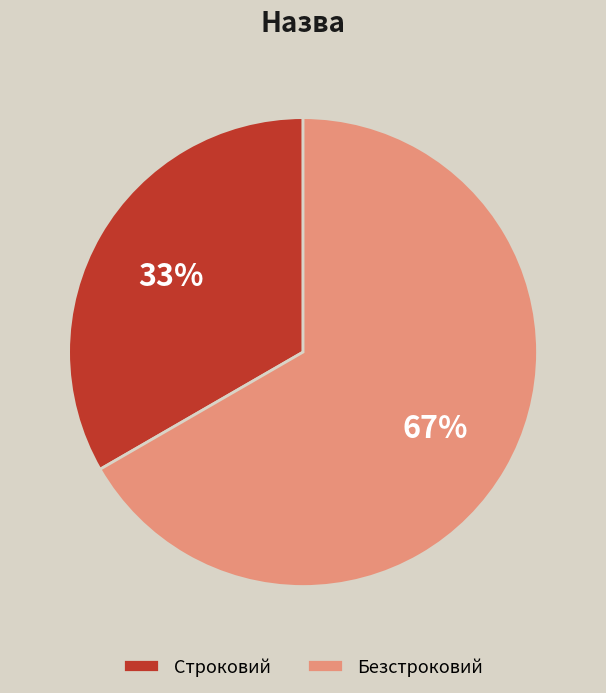

Which slice represents more than half of the pie?

Безстроковий